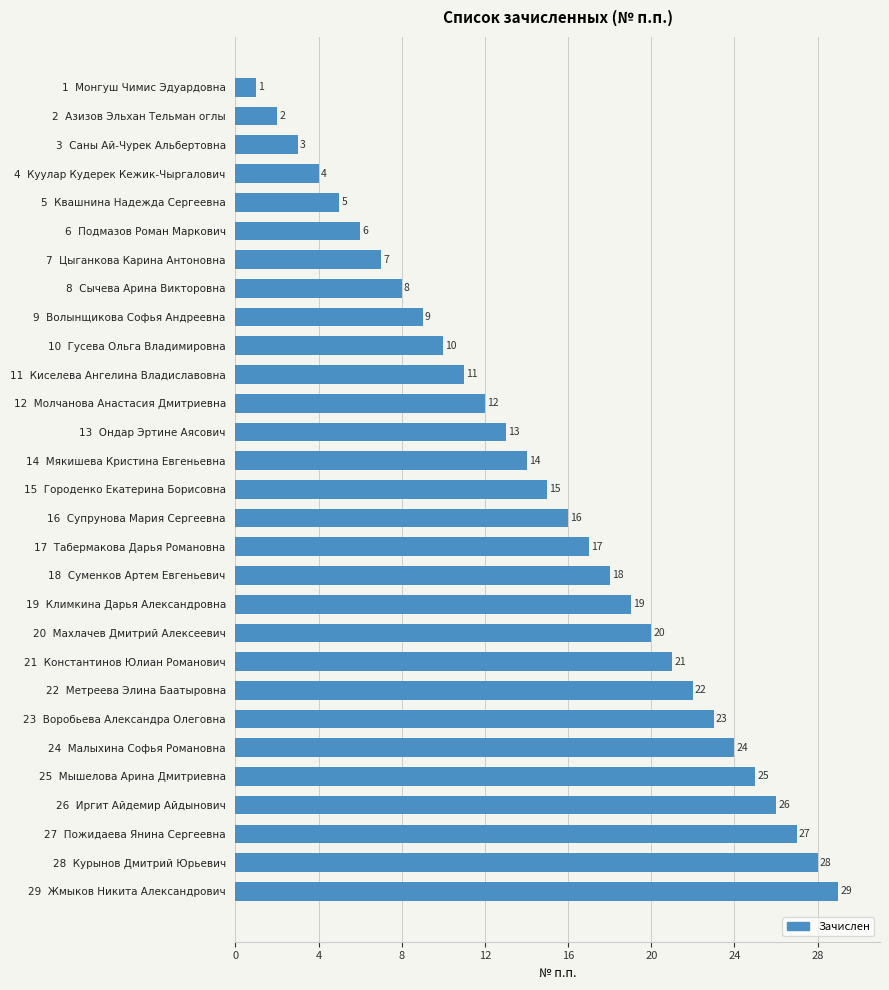

The chart shows a value of 7 at 28  Курынов Дмитрий Юрьевич. True or false?

False